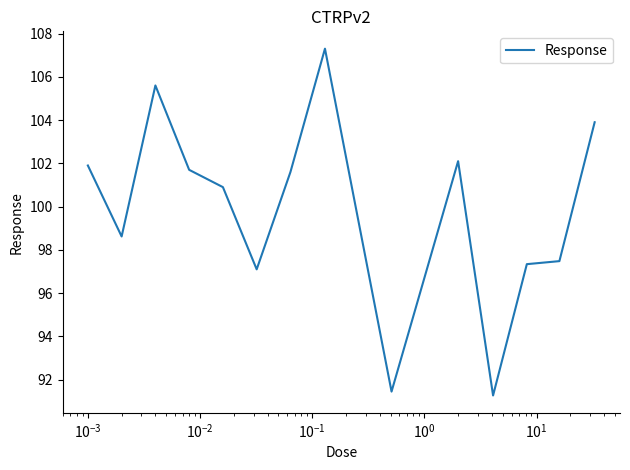

Reading left to right, list all the values displayed in this chart.

101.9	98.6	105.6	101.7	100.9	97.1	101.6	107.3	91.5	102.1	91.3	97.3	97.5	103.9